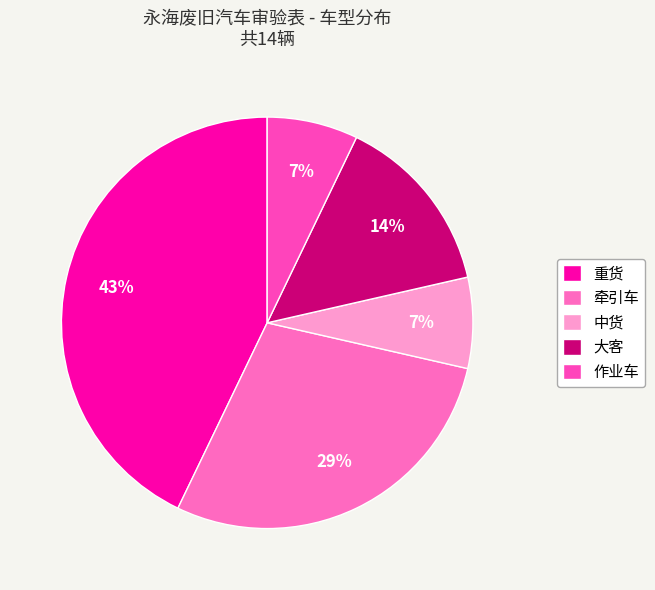

To the nearest percent, what is the difference between the 重货 and 牵引车 slice percentages?

14%